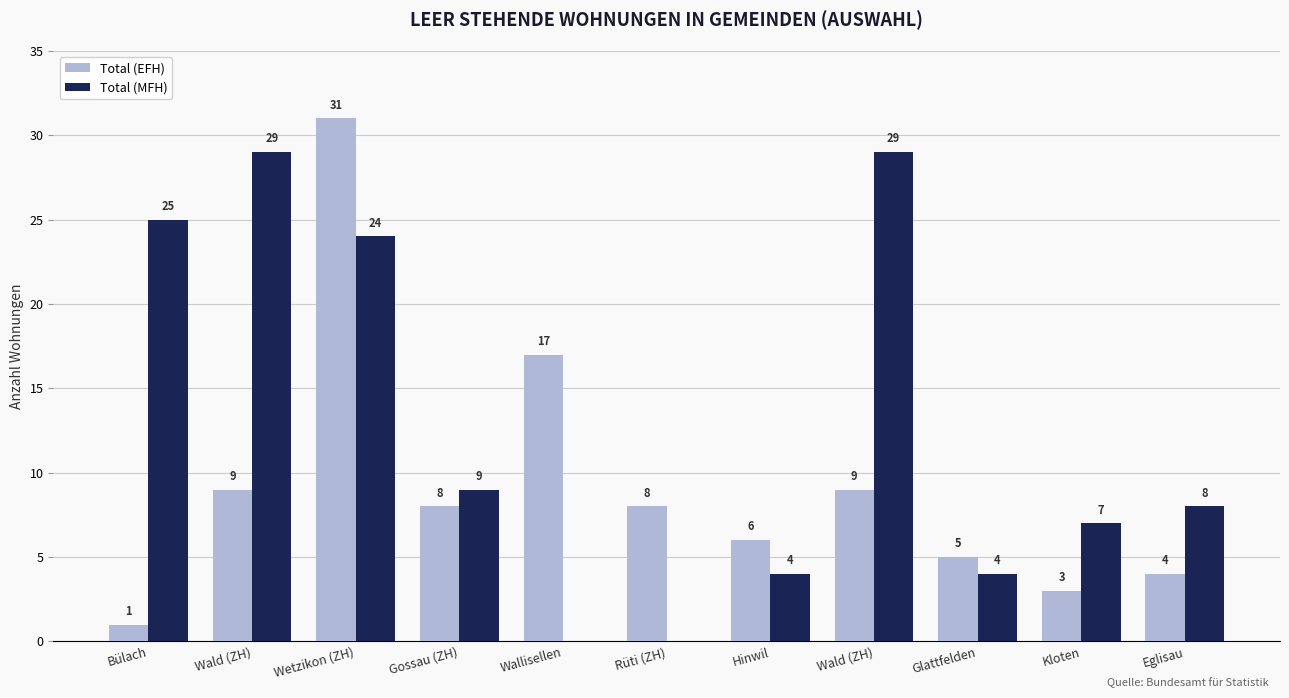

Is it true that Total (EFH) equals 4 at Kloten?

False